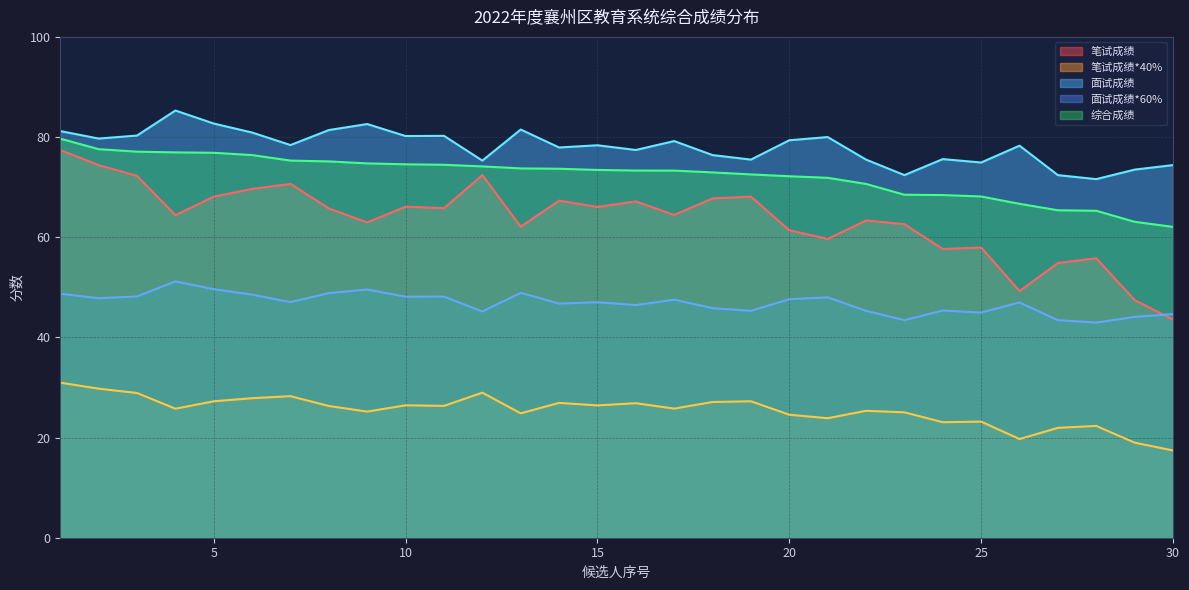

Reading left to right, transcribe all the data shown in this chart.

笔试成绩: 77.4	74.4	72.2	64.4	68.1	69.7	70.7	65.8	63.0	66.1	65.8	72.4	62.1	67.3	66.0	67.2	64.5	67.8	68.1	61.4	59.6	63.4	62.6	57.6	58.0	49.2	54.9	55.8	47.5	43.5
笔试成绩*40%: 31.0	29.8	28.9	25.8	27.2	27.9	28.3	26.3	25.2	26.4	26.3	29.0	24.8	26.9	26.4	26.9	25.8	27.1	27.2	24.6	23.9	25.3	25.0	23.1	23.2	19.7	21.9	22.3	19.0	17.4
面试成绩: 48.7	47.8	48.2	51.2	49.6	48.5	47.0	48.8	49.6	48.1	48.1	45.2	48.9	46.8	47.0	46.5	47.5	45.8	45.3	47.6	48.0	45.3	43.4	45.4	45.0	47.0	43.4	43.0	44.1	44.6
面试成绩*60%: 81.2	79.7	80.3	85.3	82.7	80.9	78.4	81.4	82.6	80.2	80.2	75.3	81.5	77.9	78.4	77.4	79.2	76.4	75.5	79.4	80.0	75.5	72.4	75.6	74.9	78.3	72.4	71.6	73.5	74.4
综合成绩: 79.7	77.6	77.1	76.9	76.9	76.4	75.3	75.1	74.7	74.6	74.5	74.1	73.7	73.7	73.4	73.3	73.3	72.9	72.5	72.2	71.9	70.6	68.5	68.4	68.1	66.7	65.4	65.3	63.1	62.1